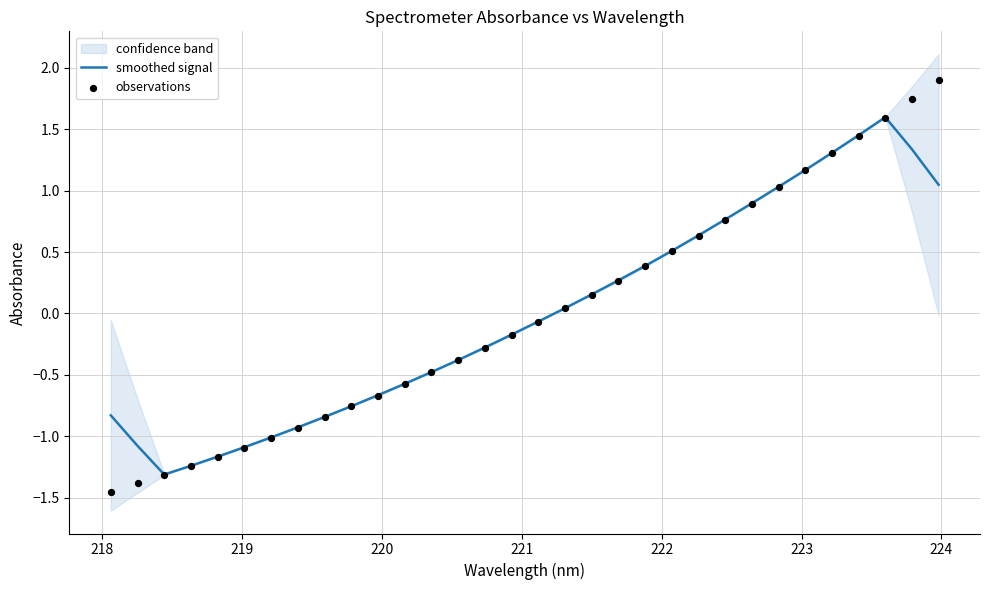

Is the value of observations at 224 greater than the value of smoothed signal at 9?

No